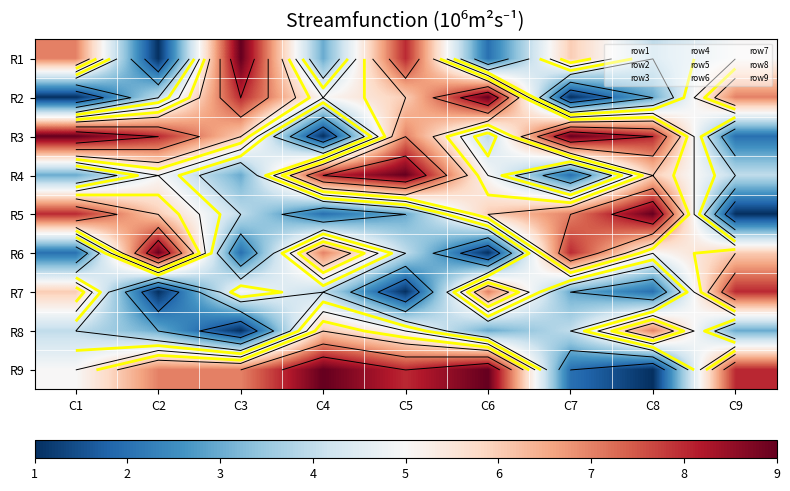

The R1 series shows 14 at C3. True or false?

False